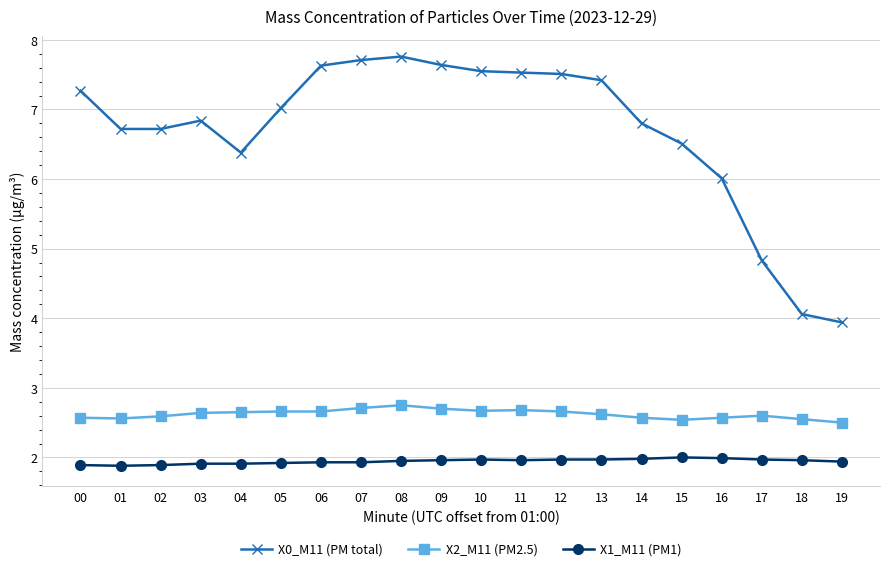

True or false: X2_M11 (PM2.5) and X1_M11 (PM1) cross at least once.

False